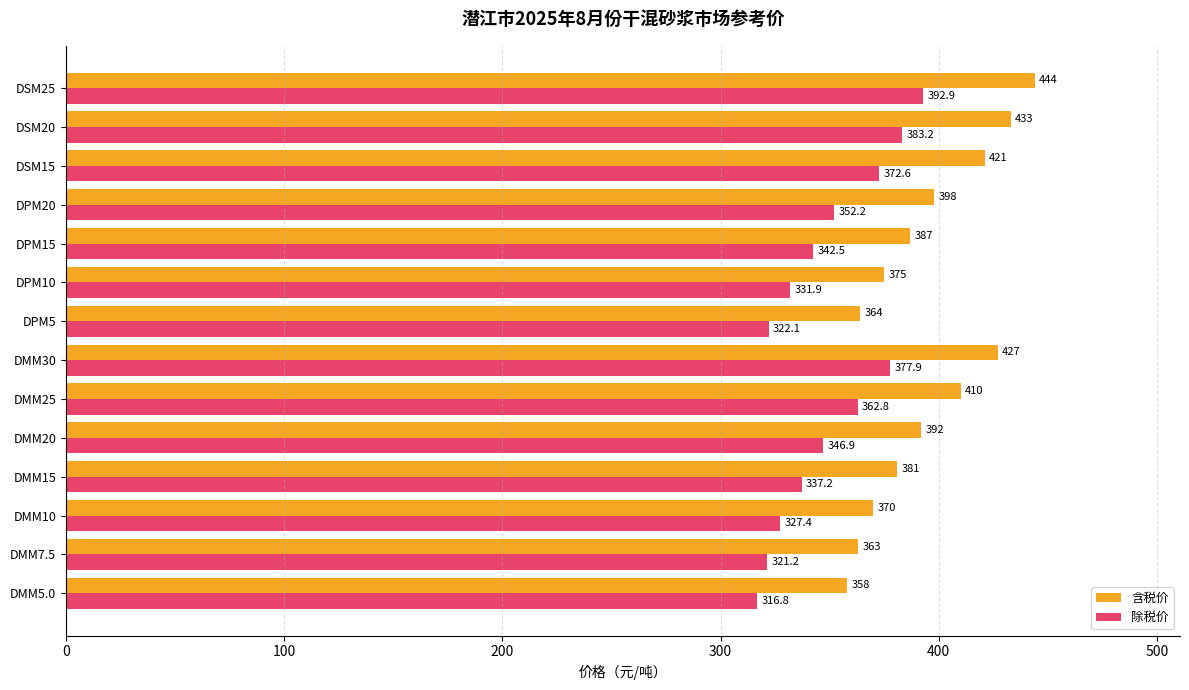

Rank the categories by 除税价 value from lowest to highest.

DMM5.0, DMM7.5, DPM5, DMM10, DPM10, DMM15, DPM15, DMM20, DPM20, DMM25, DSM15, DMM30, DSM20, DSM25